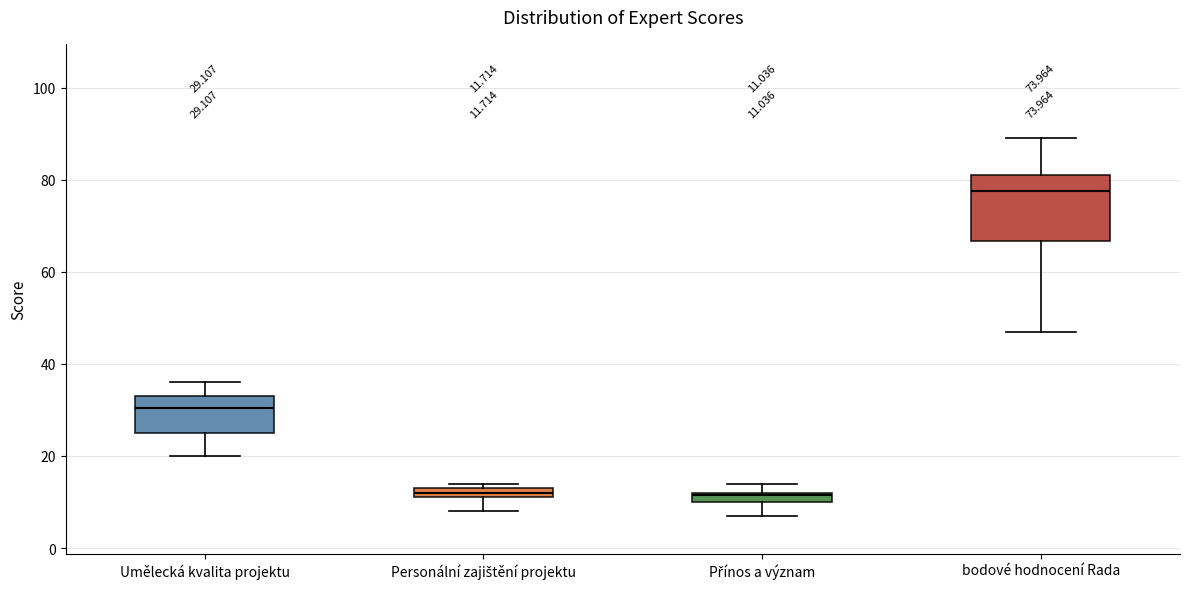

Which box is the tallest, from its lower edge to its upper edge?

bodové hodnocení Rada